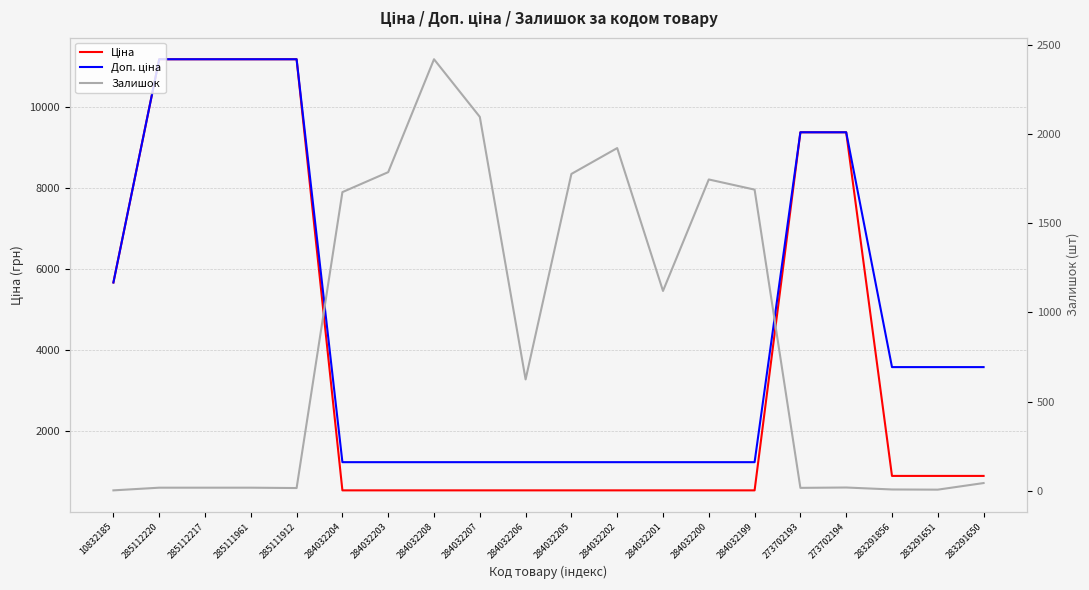

What is the average value of the Доп. ціна series?

4615.0